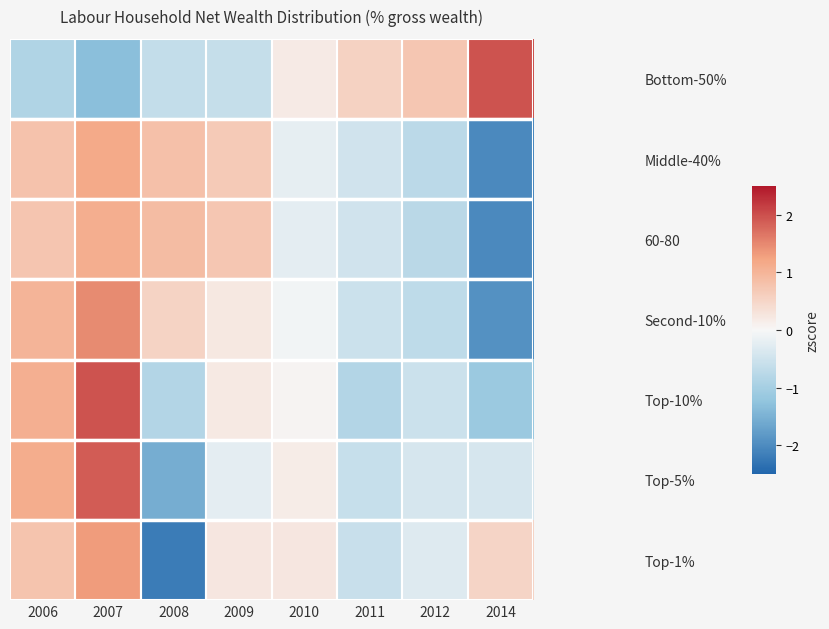

What is the total value across all series at 2008?

-3.0